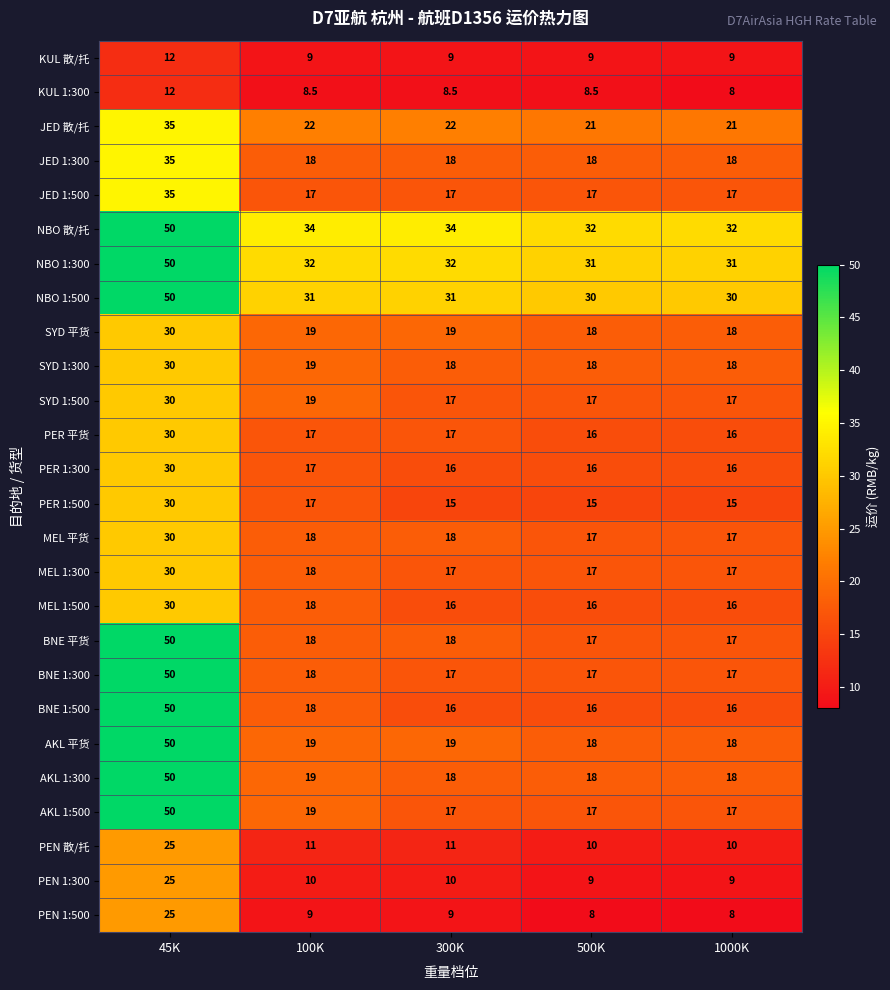

Which series has the widest spread of values?

BNE 1:500